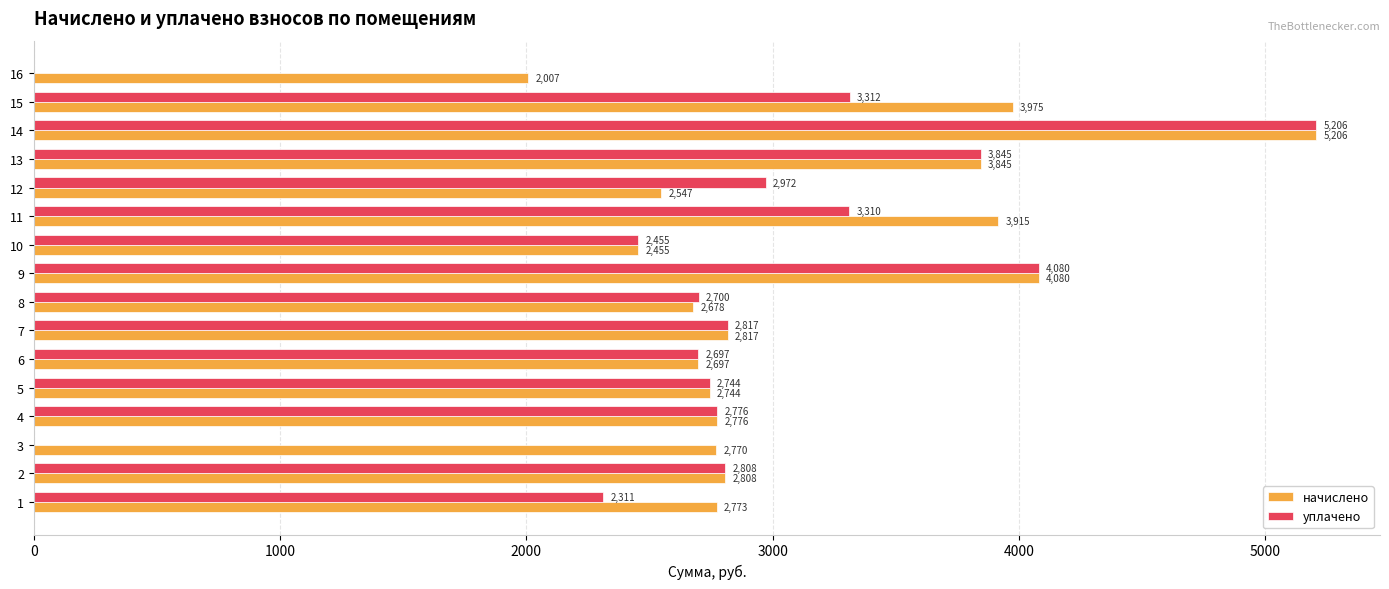

Which series has the largest range (max minus min)?

уплачено